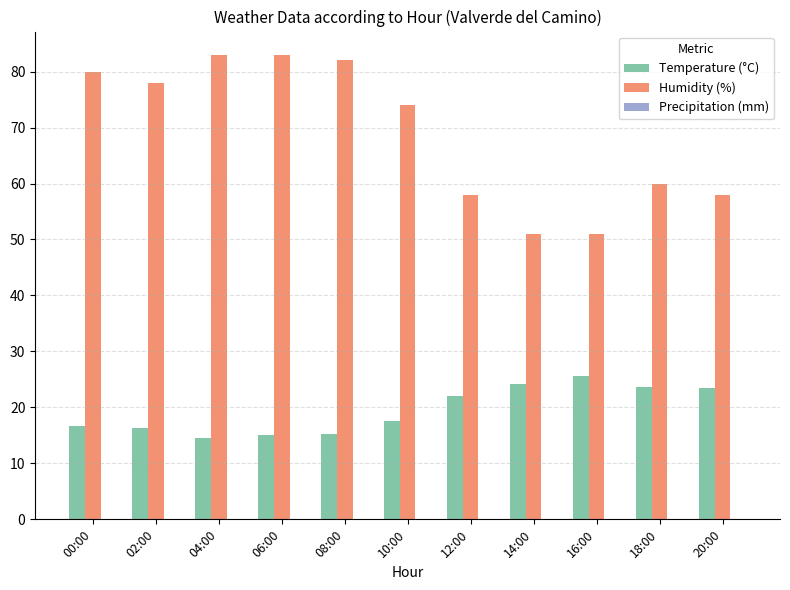

Between 14:00 and 18:00, which series saw the biggest shift?

Humidity (%)